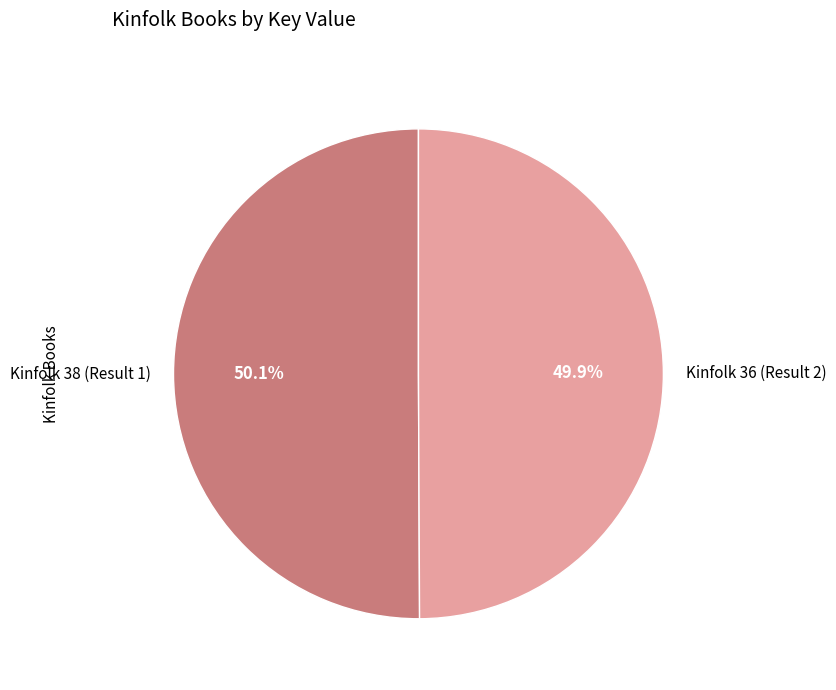

What is the ratio of the value at Kinfolk 38 (Result 1) to the value at Kinfolk 36 (Result 2)?

1.0